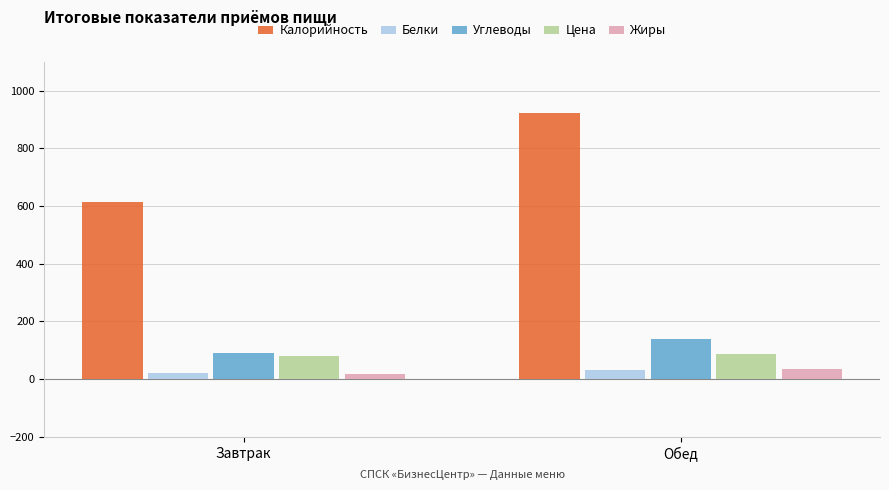

Rank the categories by Калорийность value from lowest to highest.

Завтрак, Обед